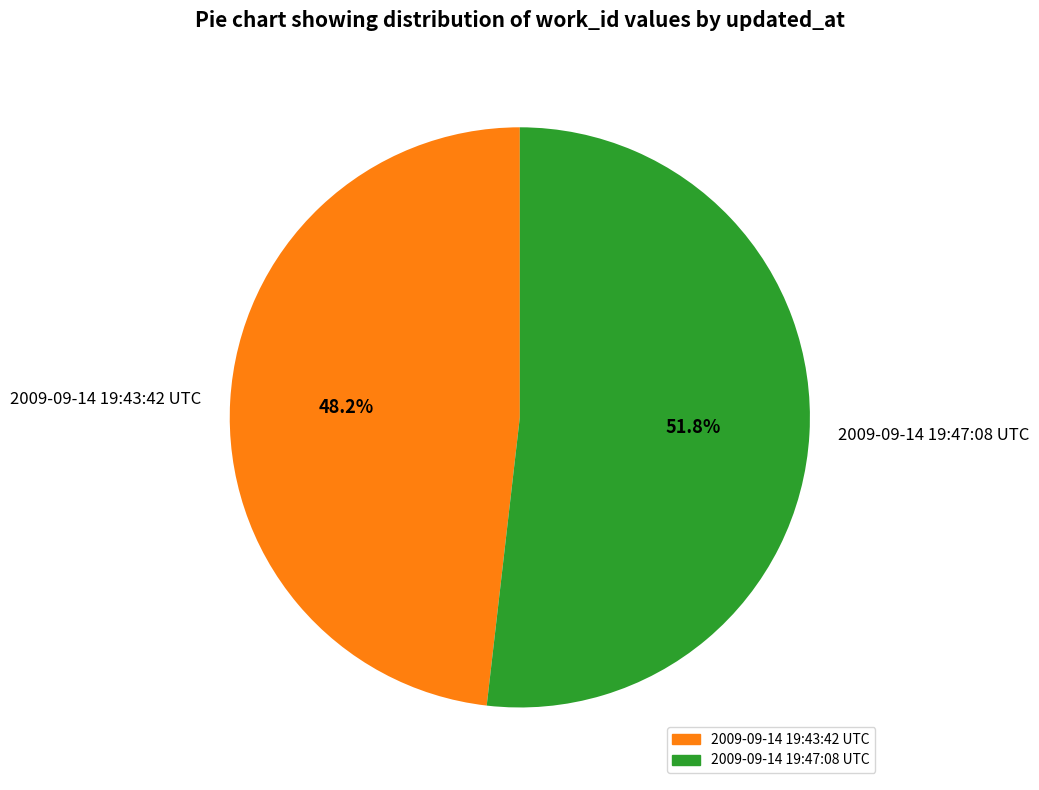

Which slice is the largest?

2009-09-14 19:47:08 UTC